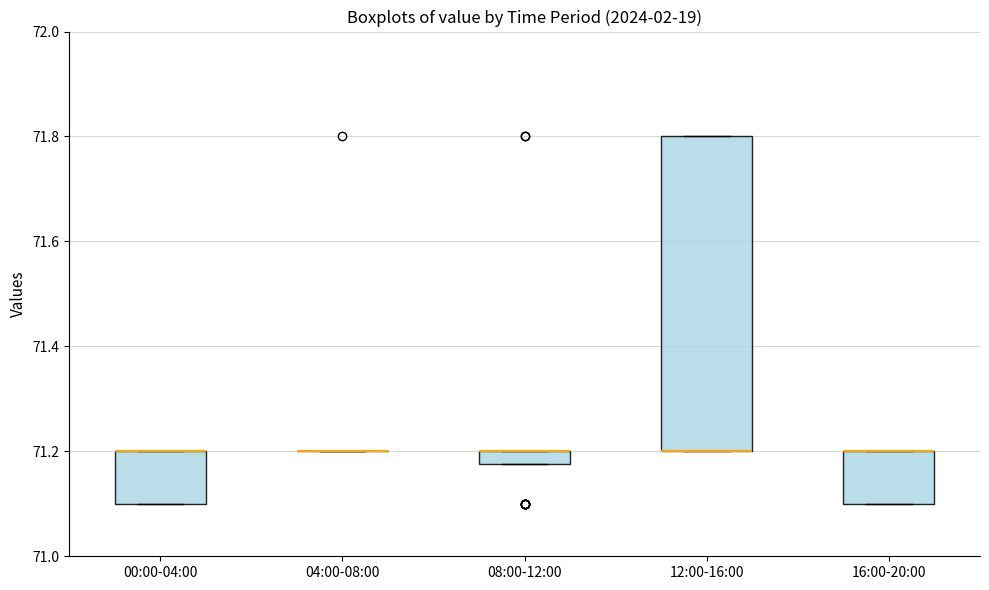

Which box is the tallest, from its lower edge to its upper edge?

12:00-16:00